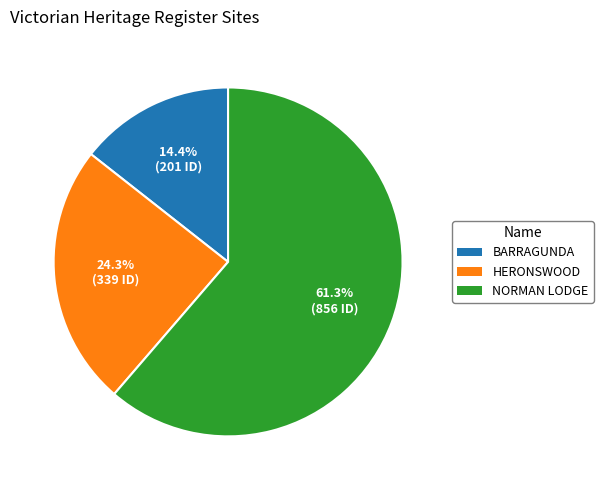

What is the ratio of the value at NORMAN LODGE to the value at HERONSWOOD?

2.5